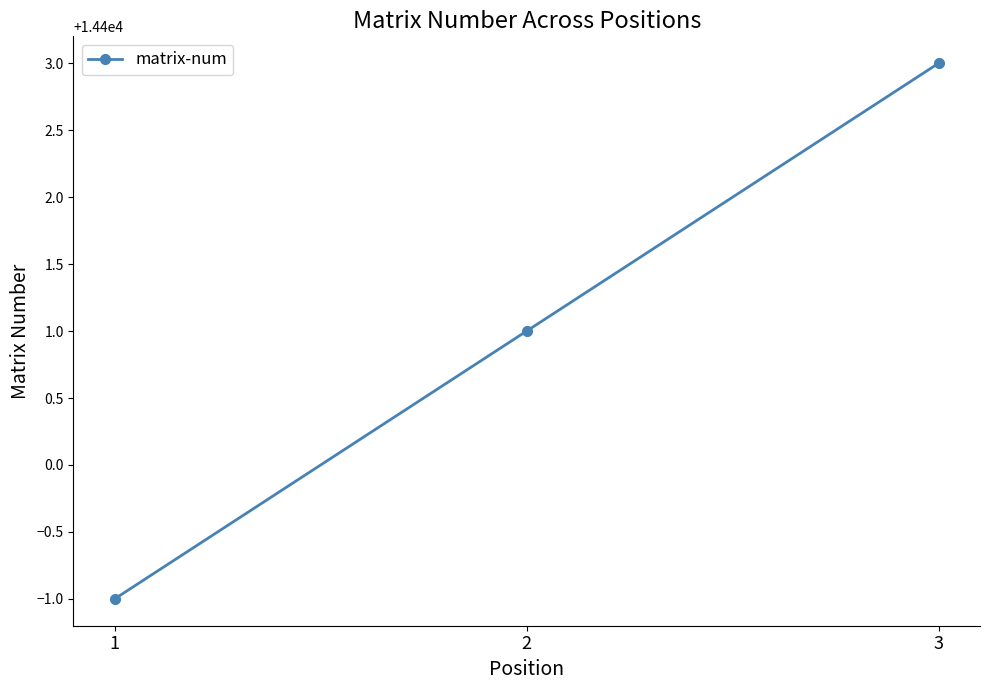

Read the value at 2.

14401